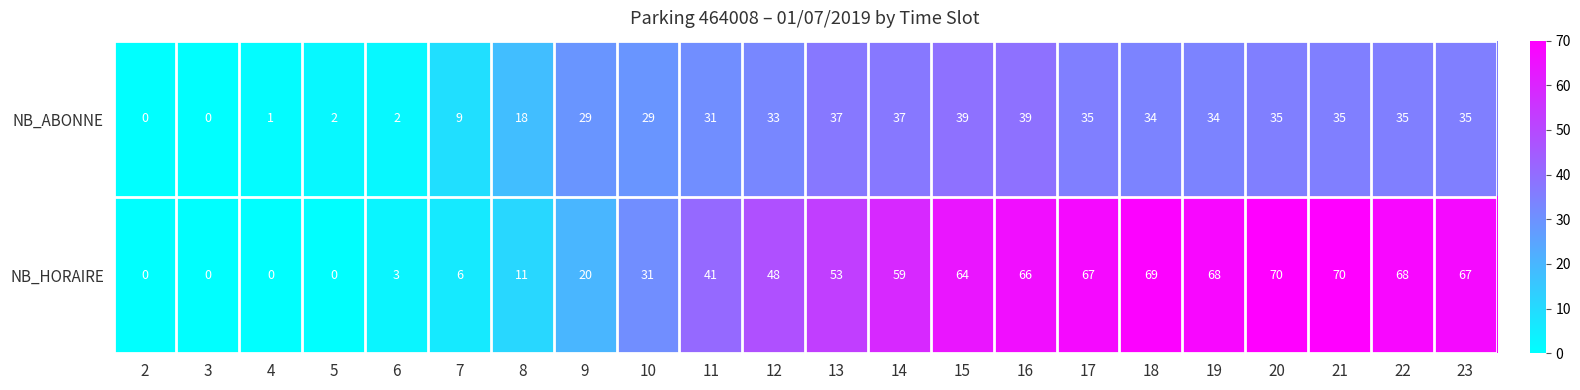

What is the maximum value for NB_HORAIRE?

70